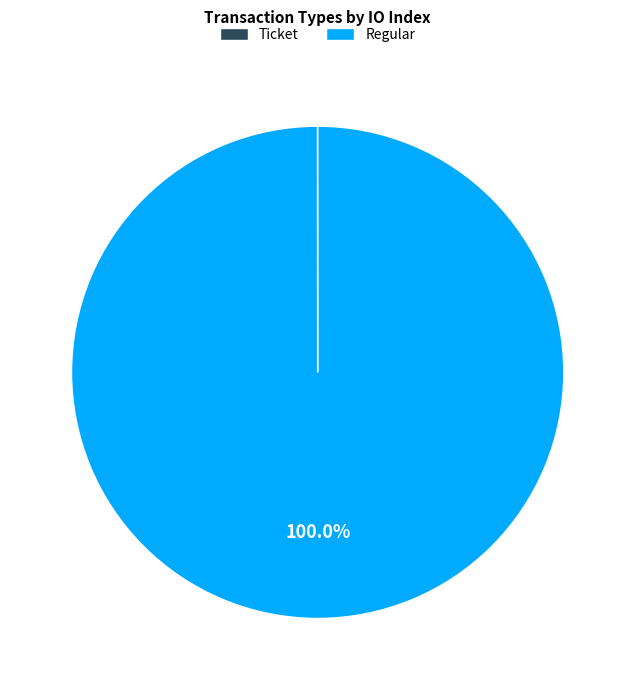

Is there any slice that represents more than half of the pie?

Yes